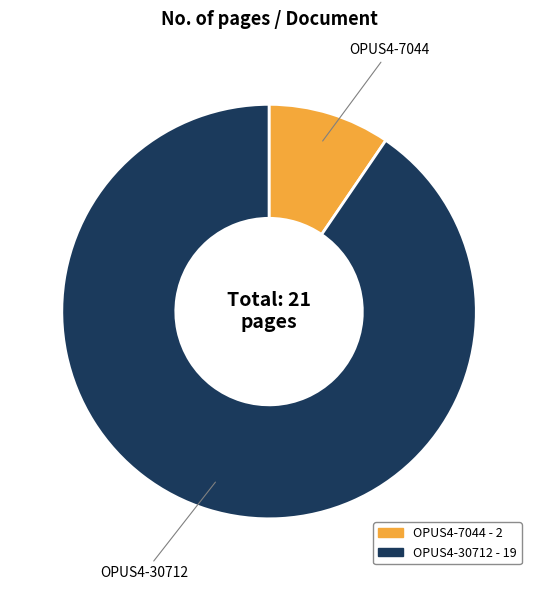

How many segments does this pie chart have?

2